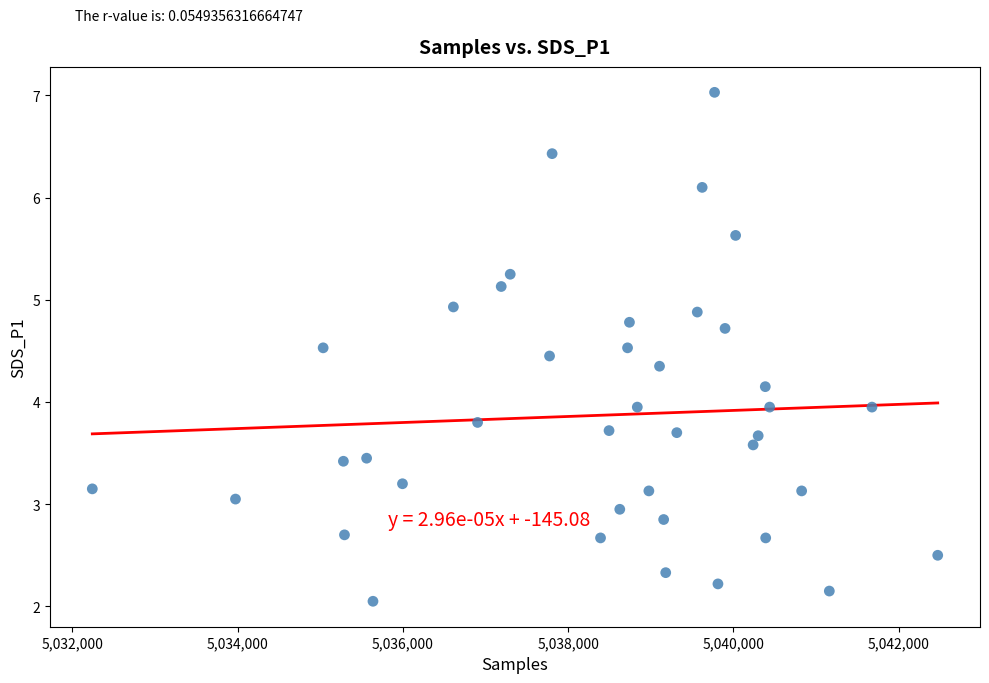

What is the range of X values (max minus min)?

10232.0